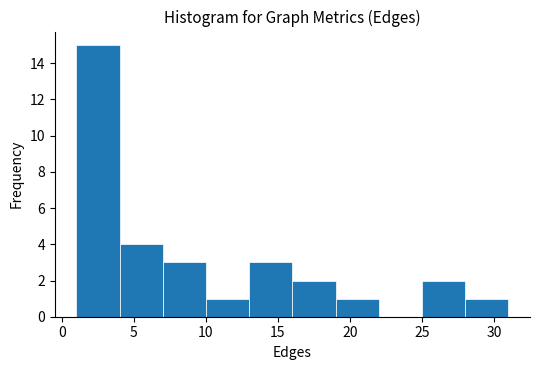

Reading left to right, list every bar in this chart as the range it spans on the x-axis followed by its height. The values are not printed on the chart, so give them approximately, as read against the axis.

1 to 4: 15
4 to 7: 4
7 to 10: 3
10 to 13: 1
13 to 16: 3
16 to 19: 2
19 to 22: 1
22 to 25: 0
25 to 28: 2
28 to 31: 1